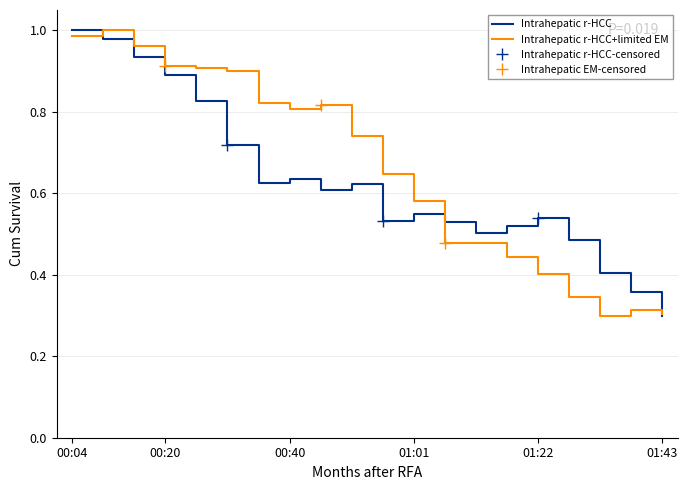

At which label is pressure closest to 0?

01:43